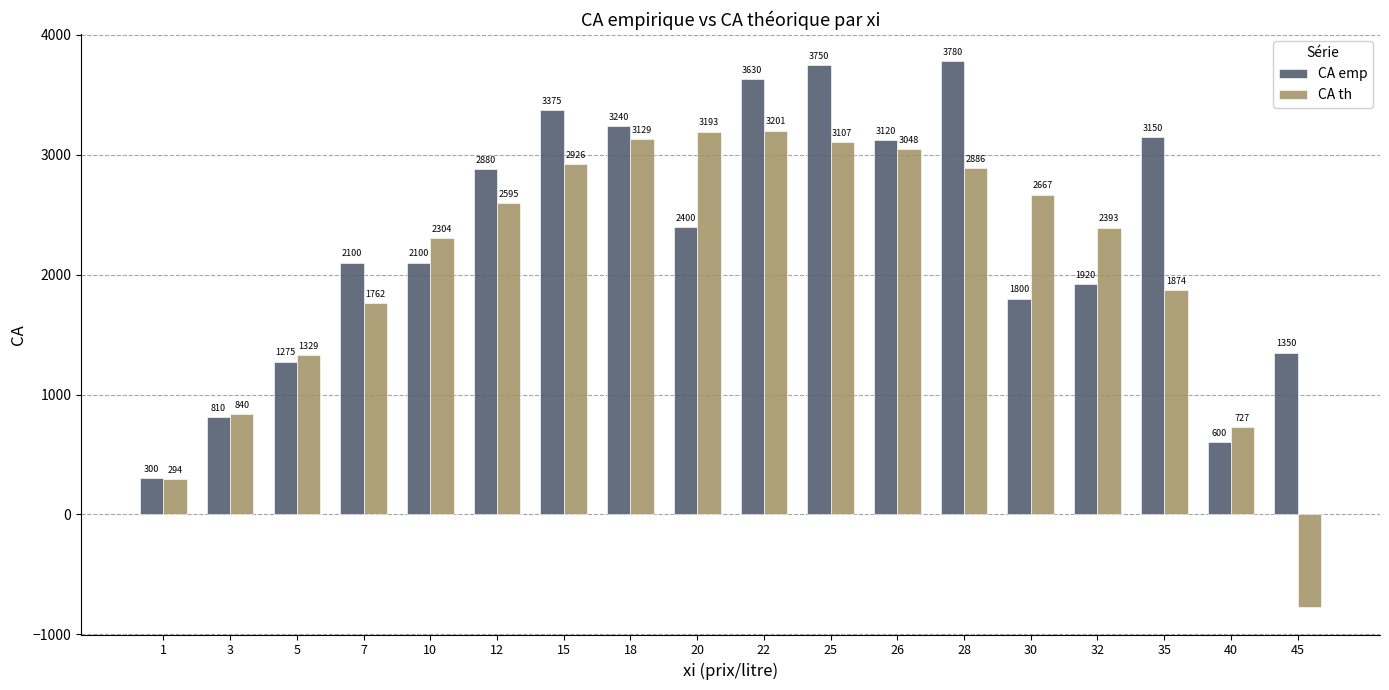

List the series in order of their overall mean, lowest first.

CA th, CA emp